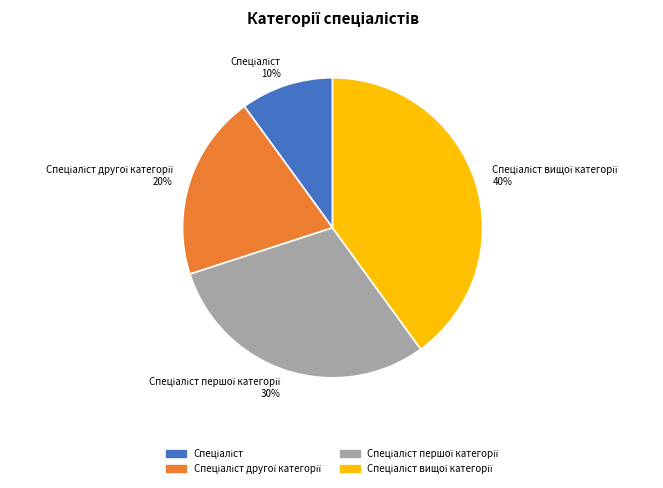

To the nearest percent, what is the average slice percentage?

25%